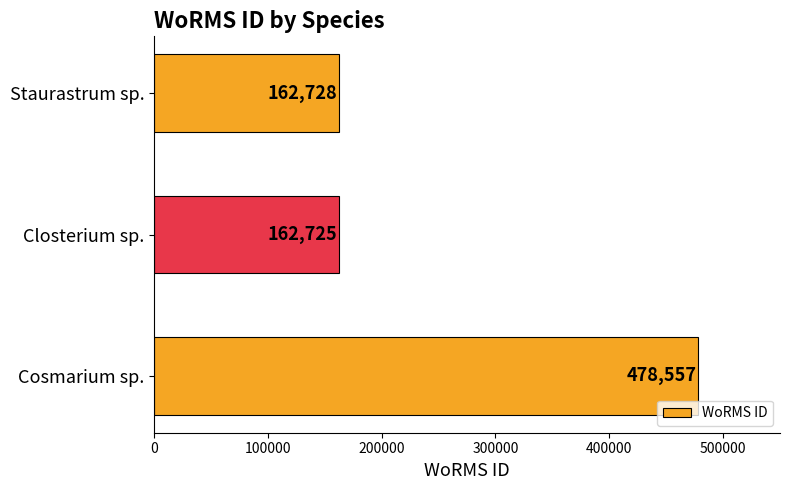

Where is the data nearest to the value 320641?

Staurastrum sp.